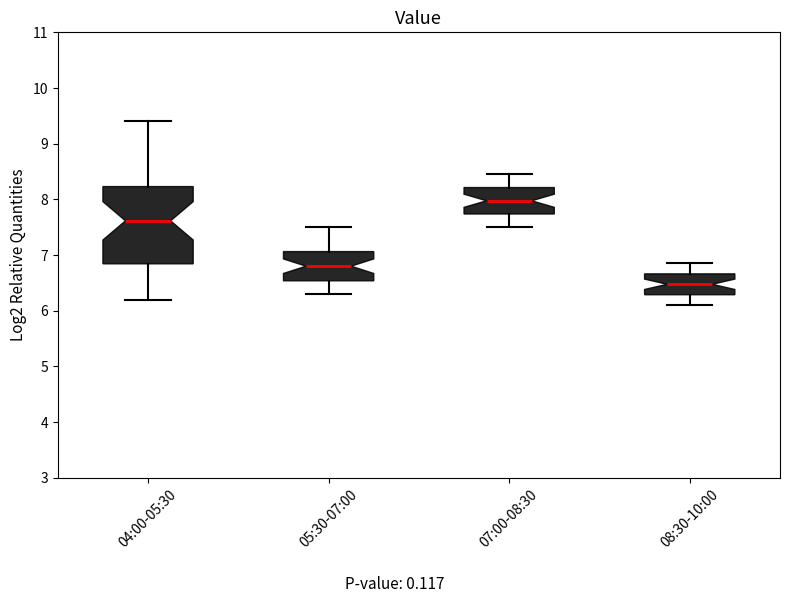

Where does the upper whisker of the box for 07:00-08:30 end on the y-axis? The values are not printed on the chart, so give them approximately, as read against the axis.

8.5